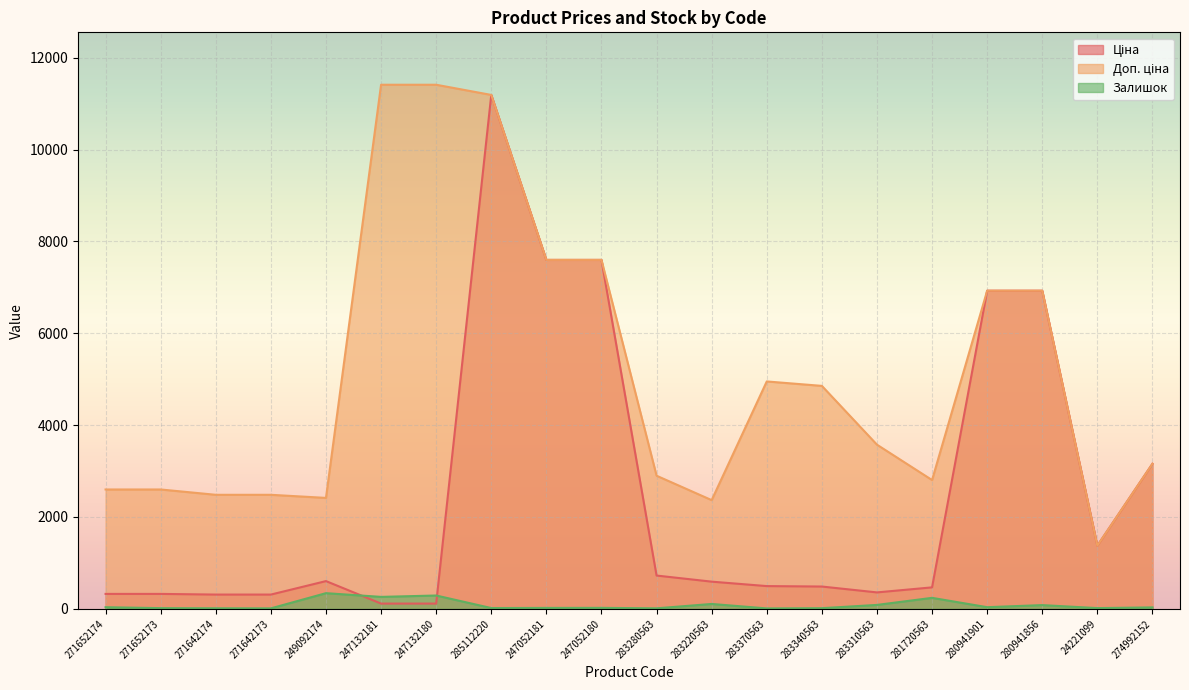

Which series changed the most between 283310563 and 281720563?

Доп. ціна